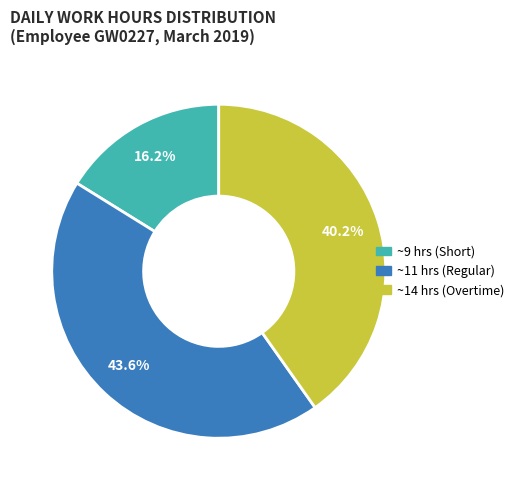

Count the number of slices in the pie.

3